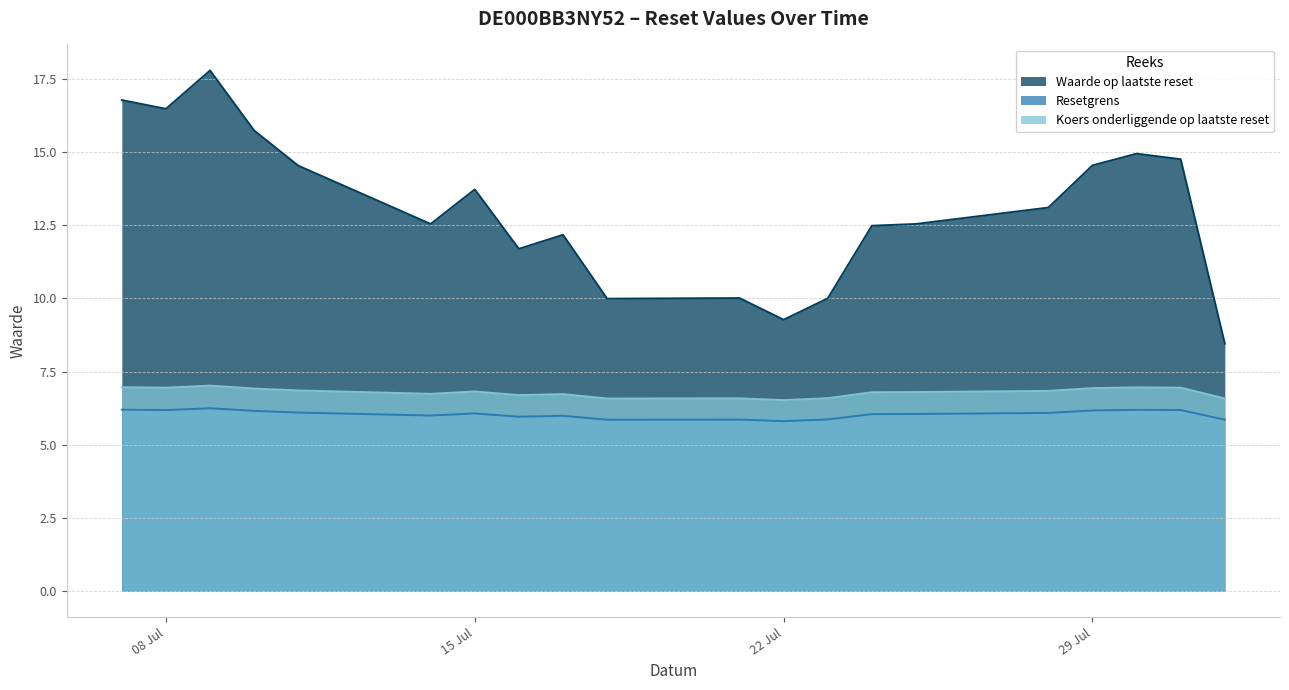

What is the difference between the maximum and minimum values in the Waarde op laatste reset series?

9.3